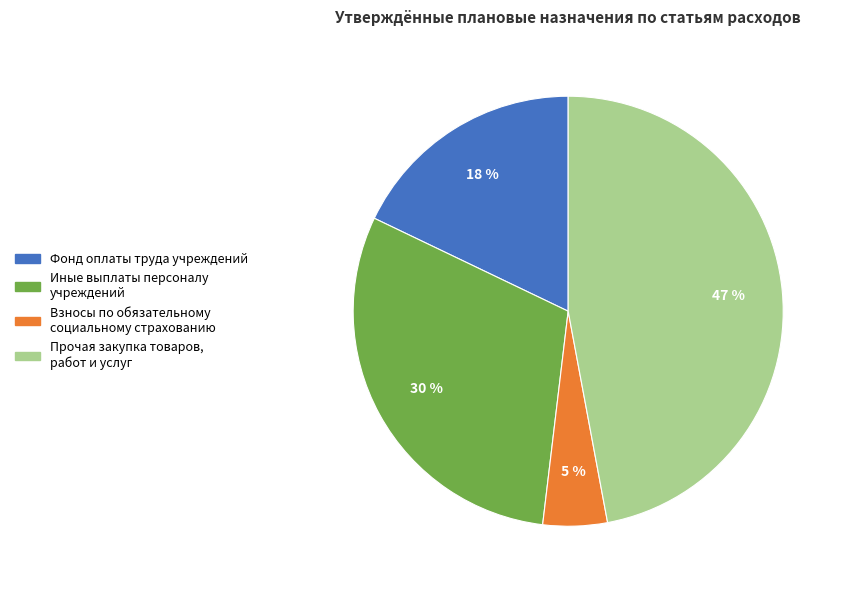

What is the smallest slice in the pie chart?

Взносы по обязательному социальному страхованию